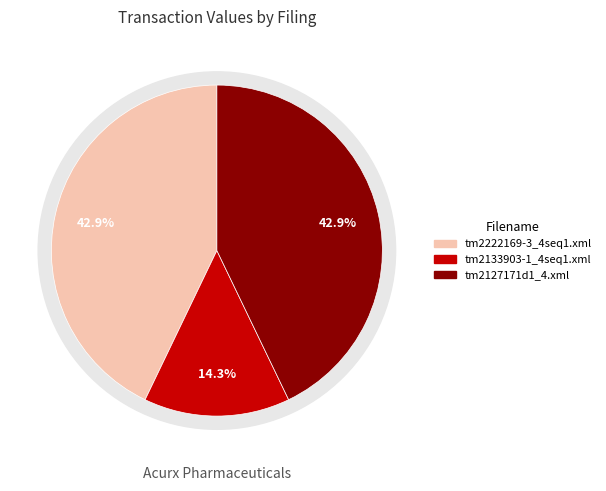

To the nearest percent, what is the average slice percentage?

33%